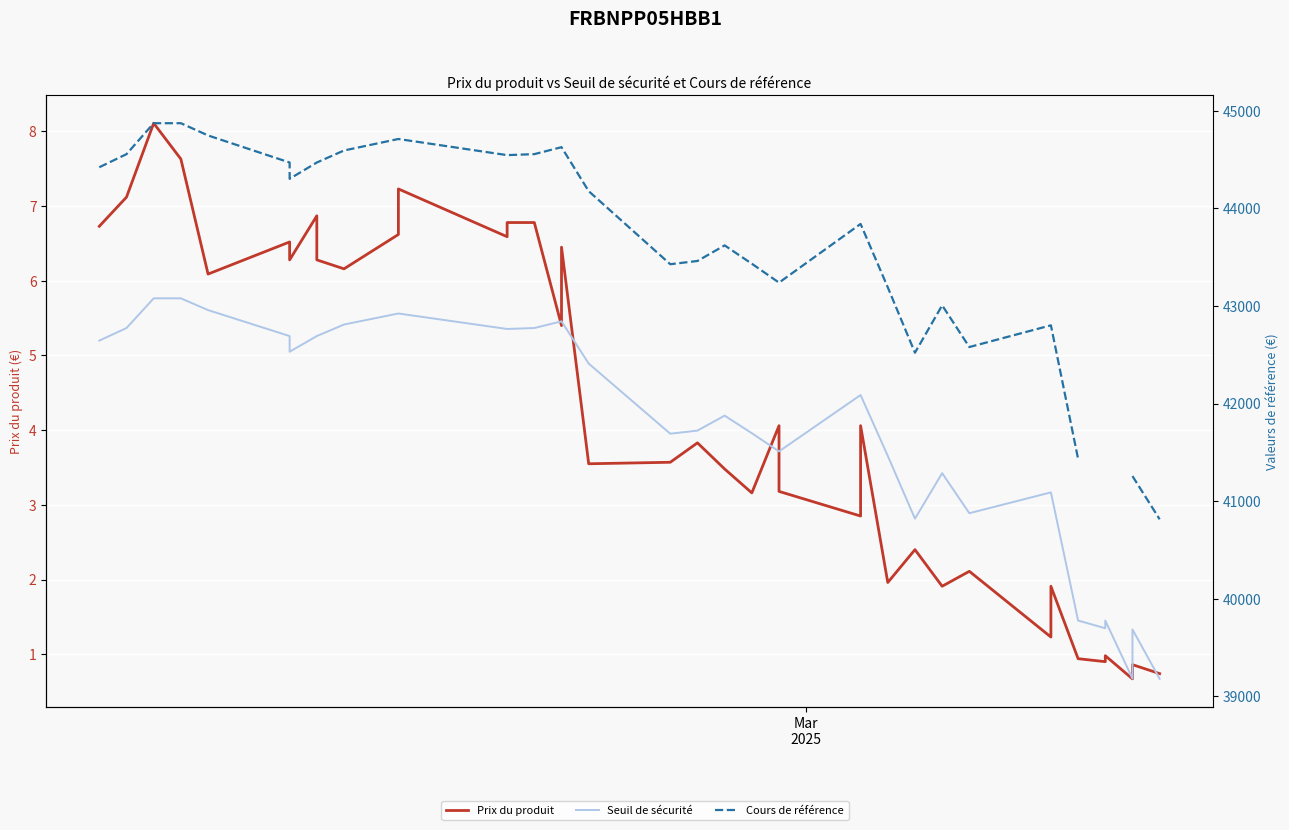

What is the greatest value displayed?

44873.3